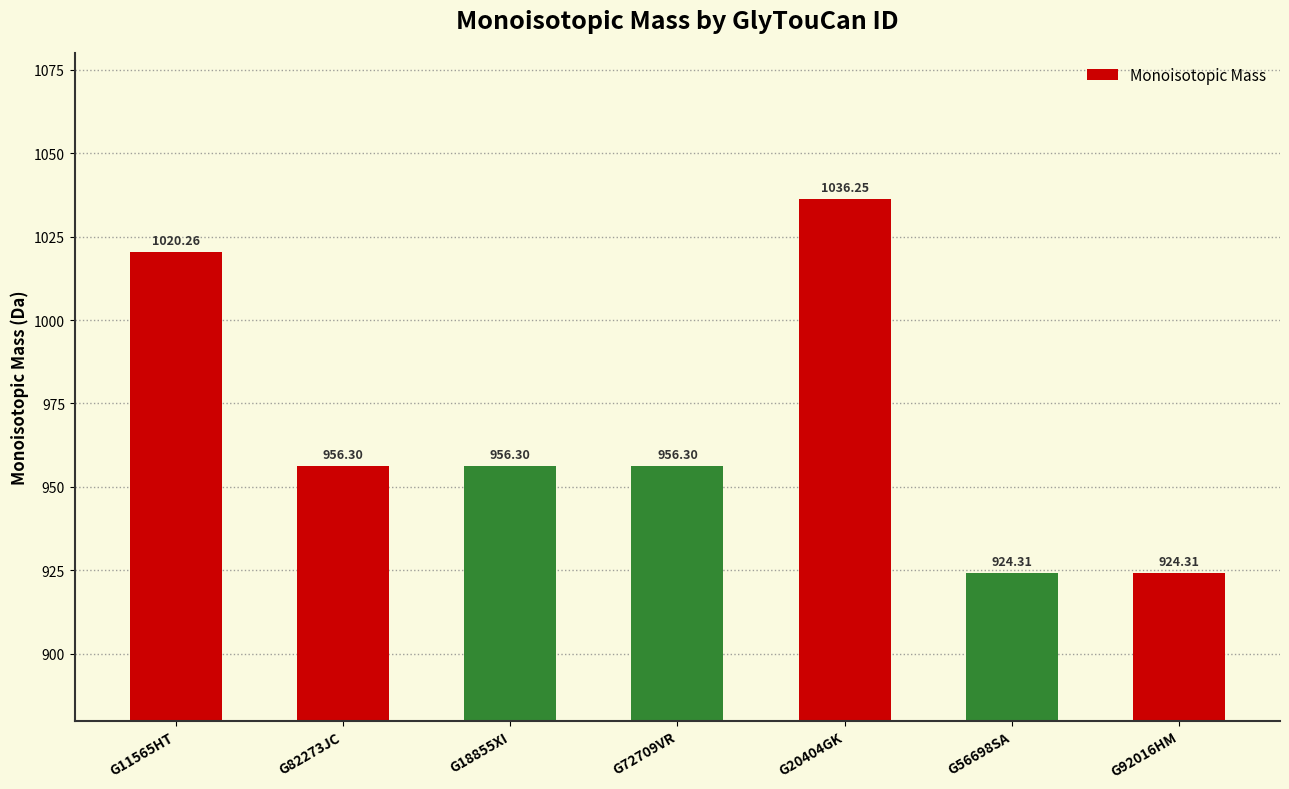

What is the difference between the maximum and minimum values?

111.9